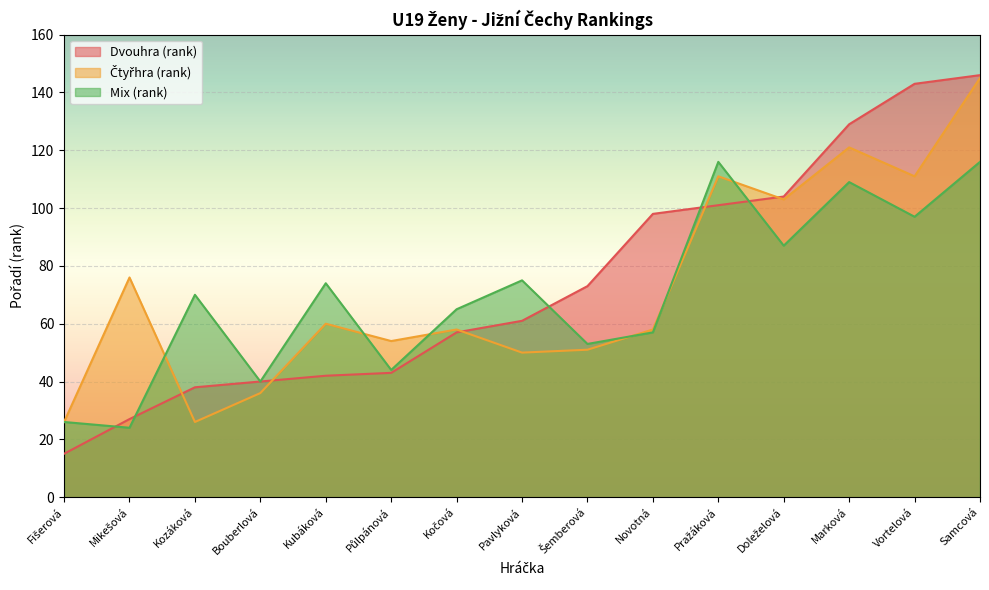

Rank the series by their average value, from highest to lowest.

Dvouhra (rank), Čtyřhra (rank), Mix (rank)